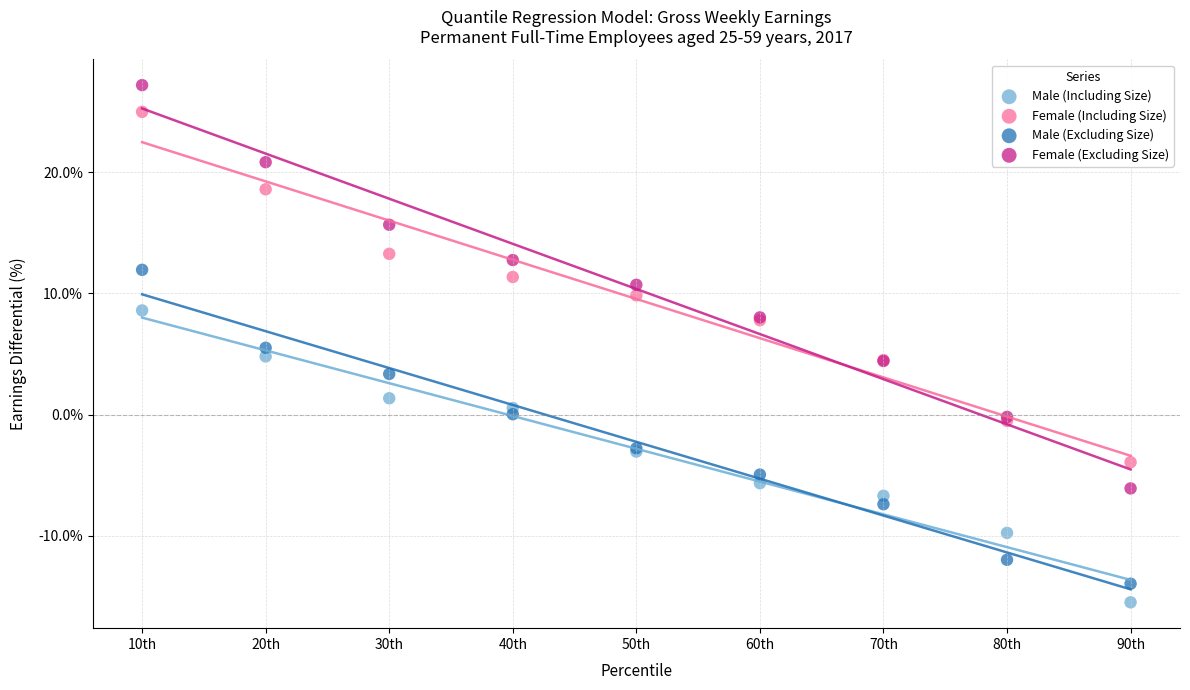

Which series reaches the minimum Y coordinate?

Male (Including Size)